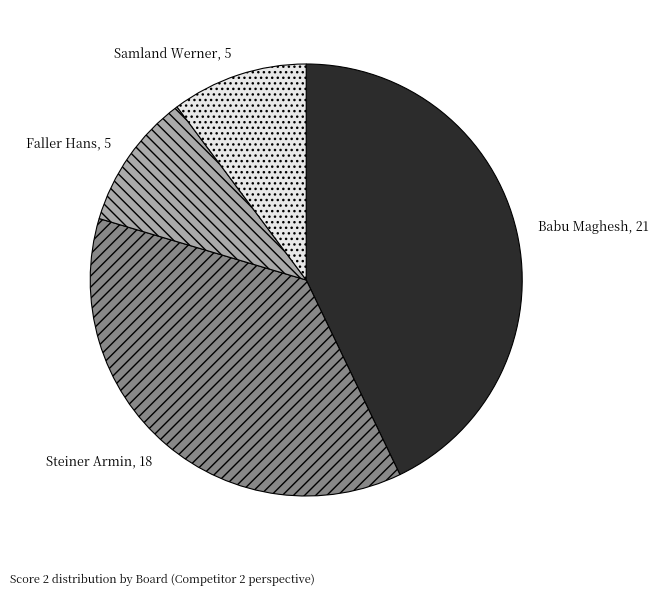

Do Samland Werner, 5 and Steiner Armin, 18 together represent more than half of the pie?

No